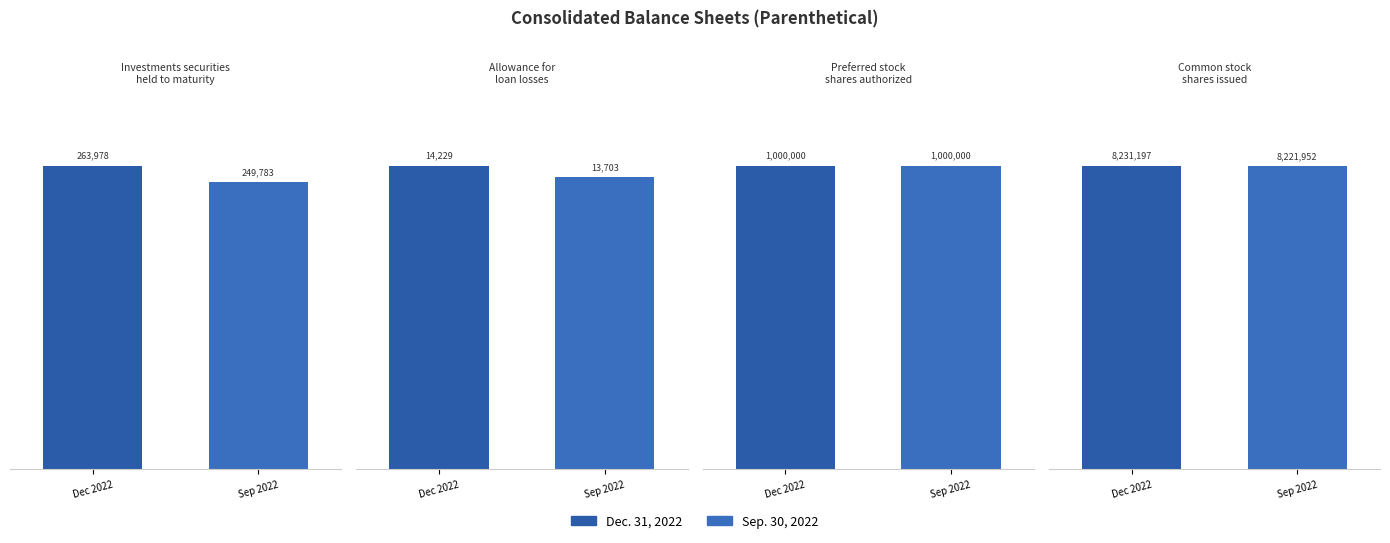

Between Investments securities
held to maturity and Common stock
shares issued, which is larger?

Common stock
shares issued